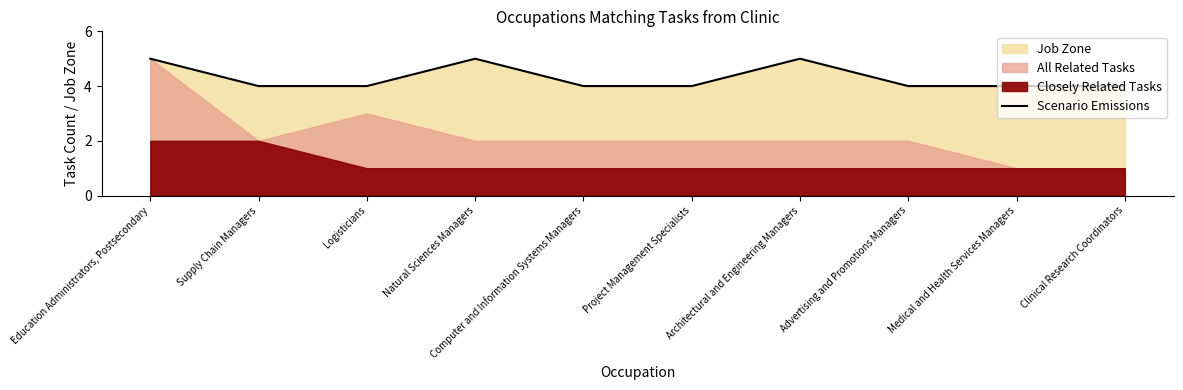

What is the difference between the maximum and minimum values?

1